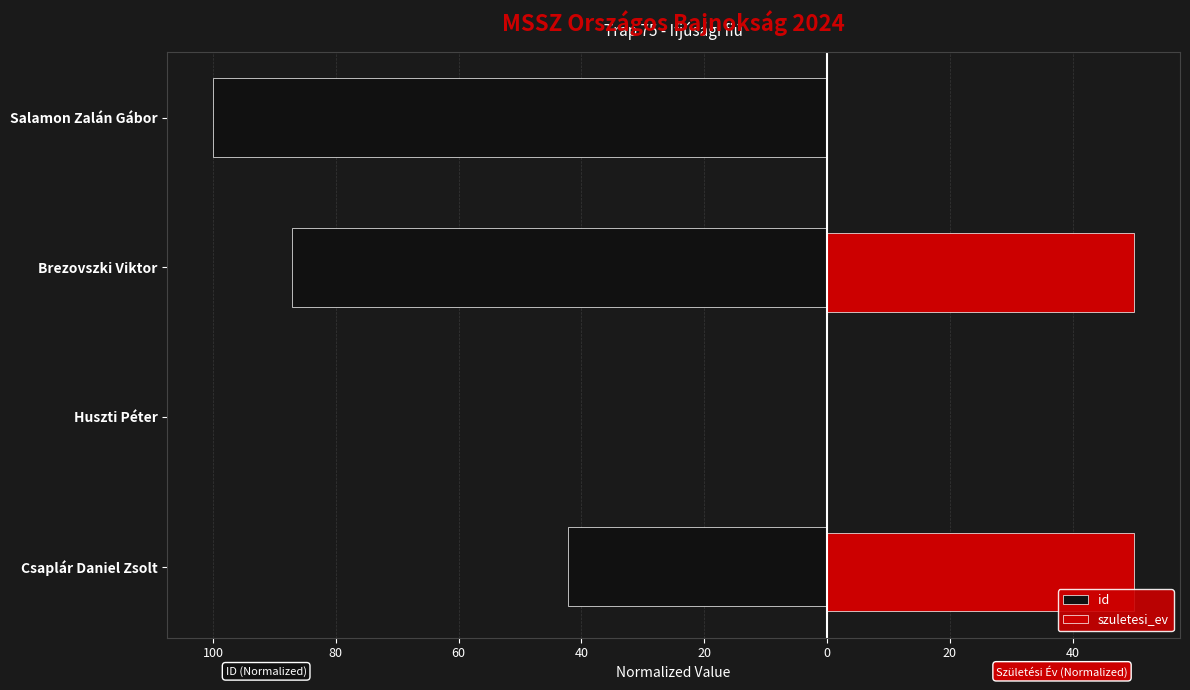

What are all the series names shown in the legend?

id, szuletesi_ev